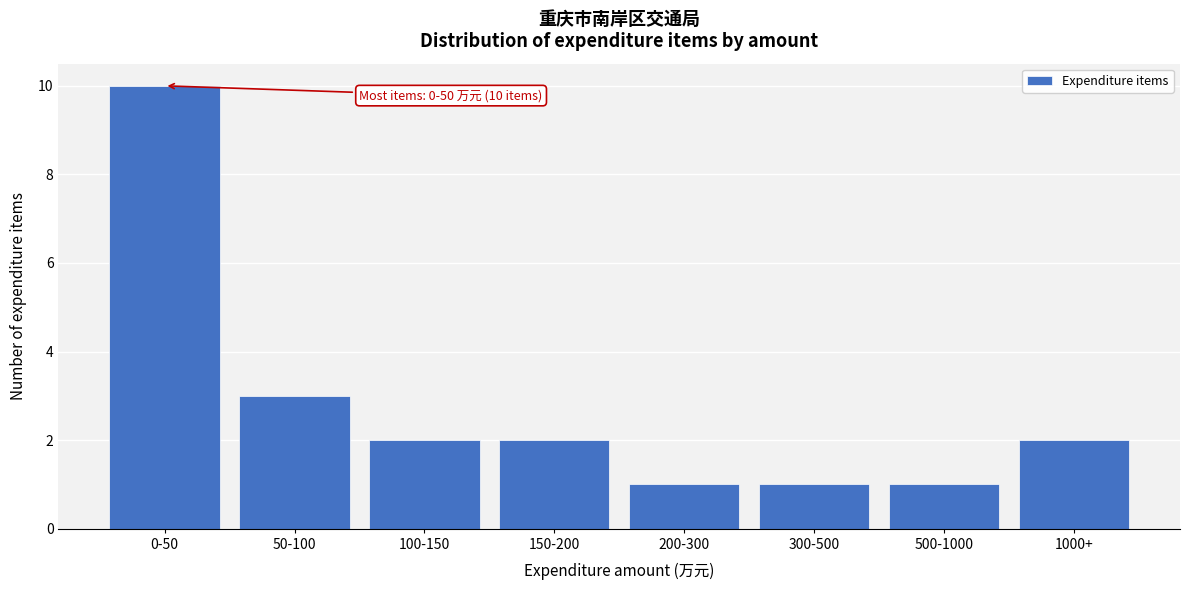

Reading left to right, transcribe all the data shown in this chart.

10	3	2	2	1	1	1	2